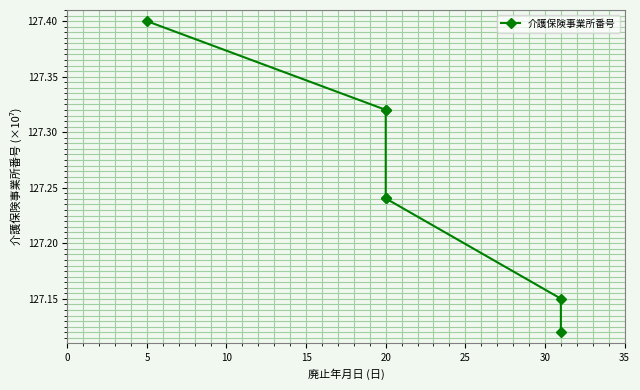

Approximately how many times larger is the value at 20 compared to 20?

1.0